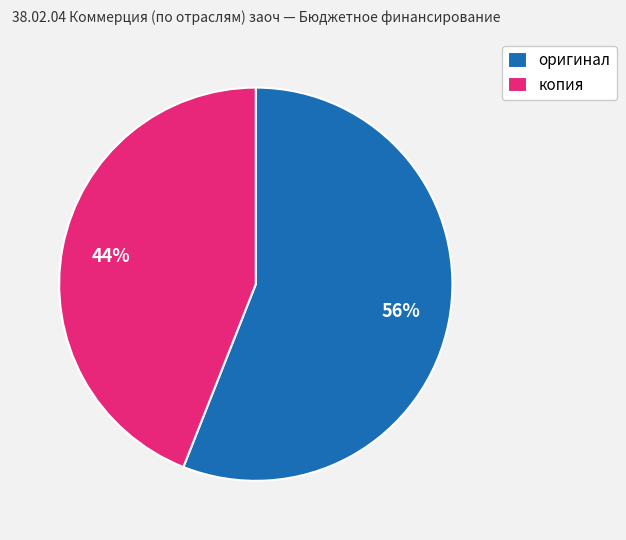

To the nearest percent, what portion does оригинал represent?

56%